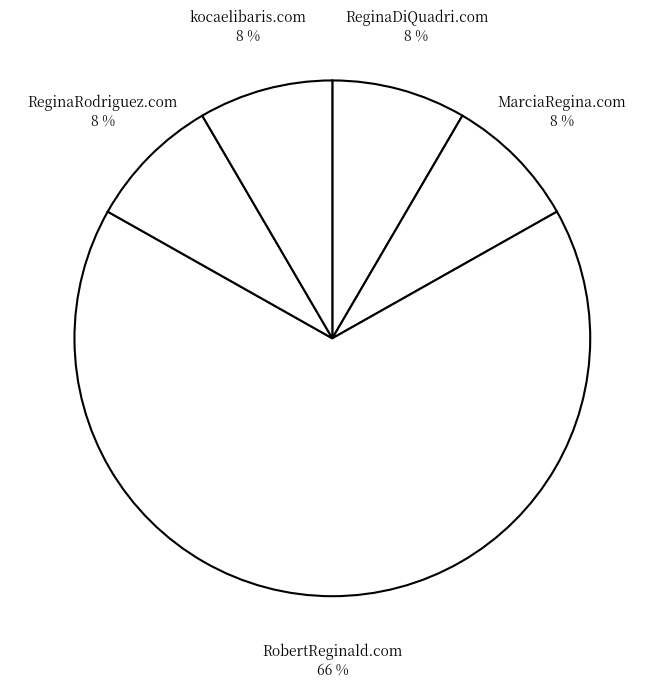

Is there a majority slice in this chart?

Yes